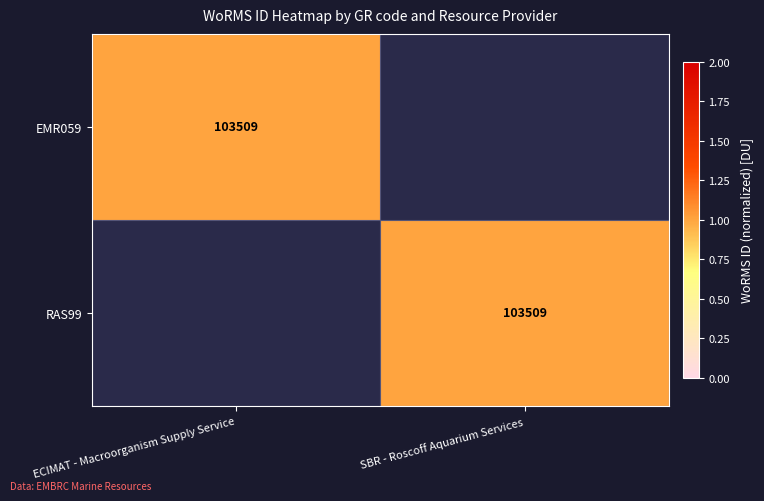

At which category is the sum across all series the highest?

ECIMAT - Macroorganism Supply Service